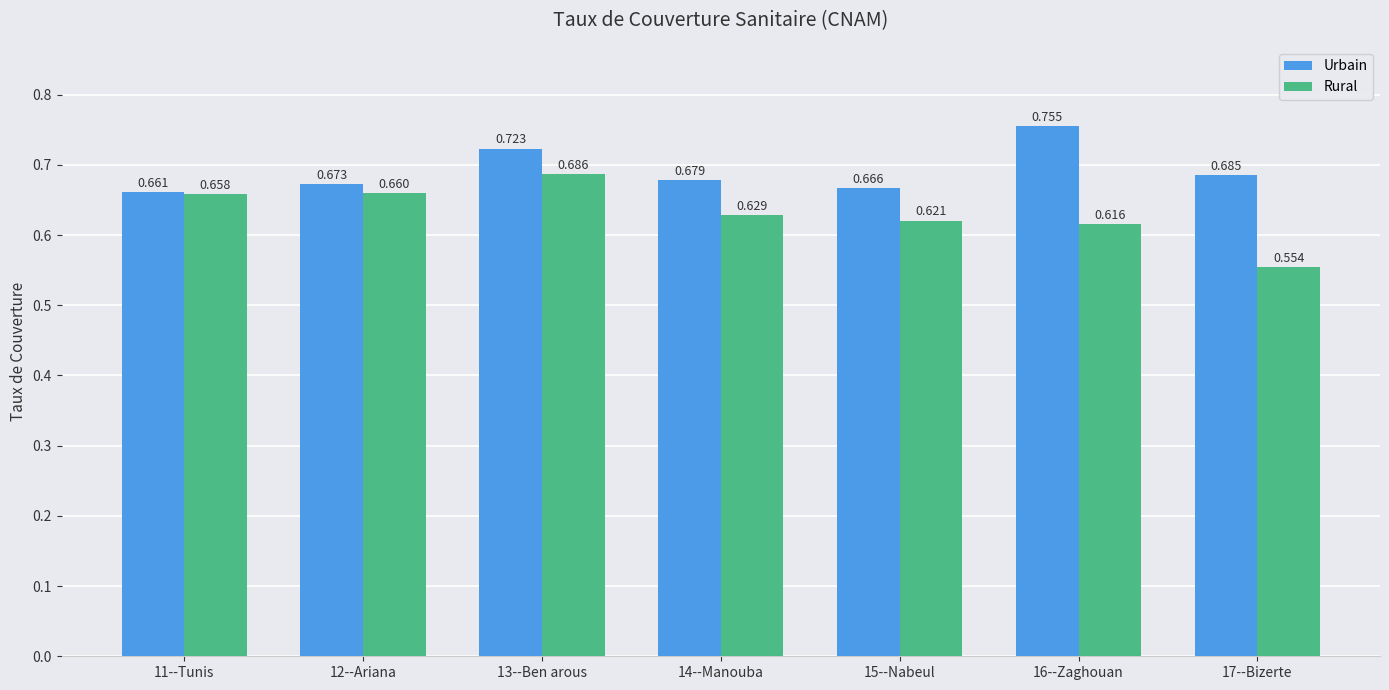

Does the chart contain any negative values?

No